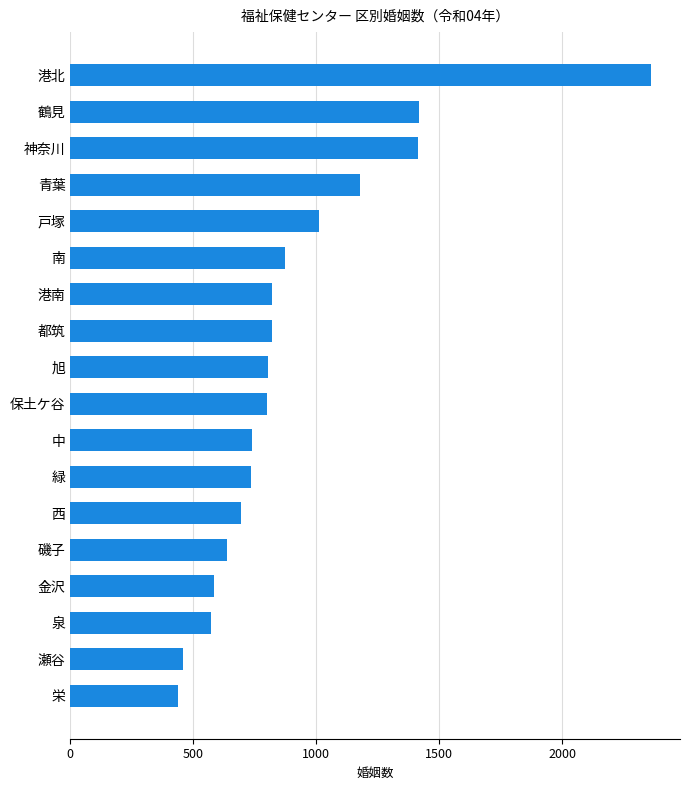

Does the chart contain stacked bars?

No